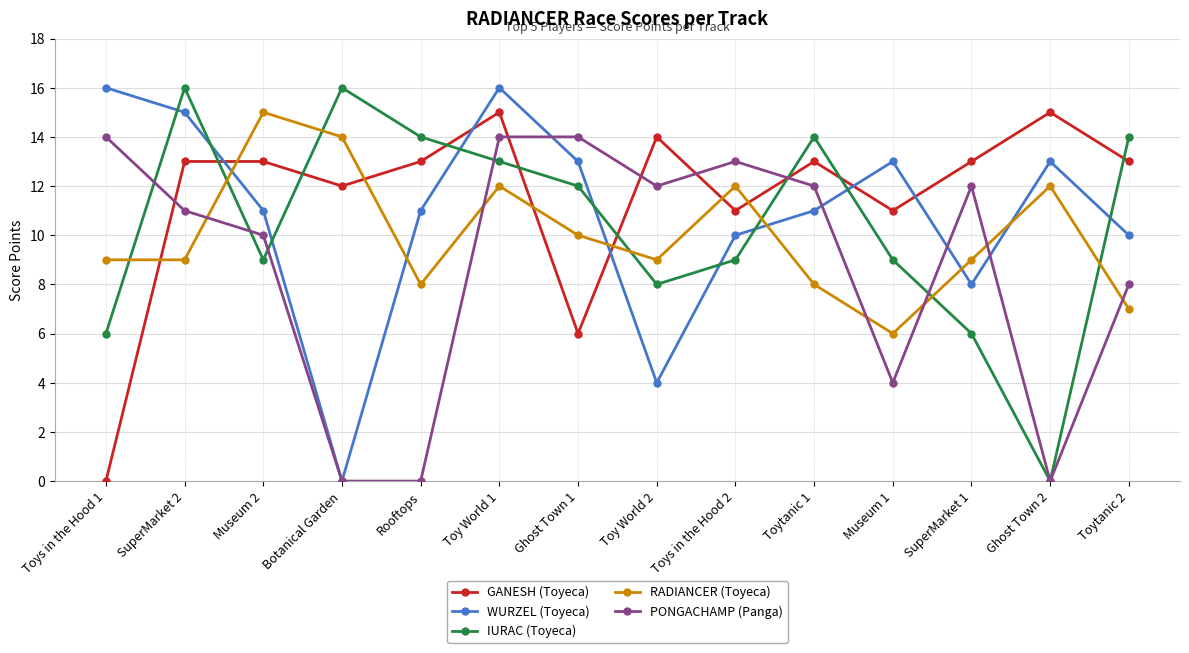

In GANESH (Toyeca), how many points are lower than both neighbors (excluding endpoints)?

4